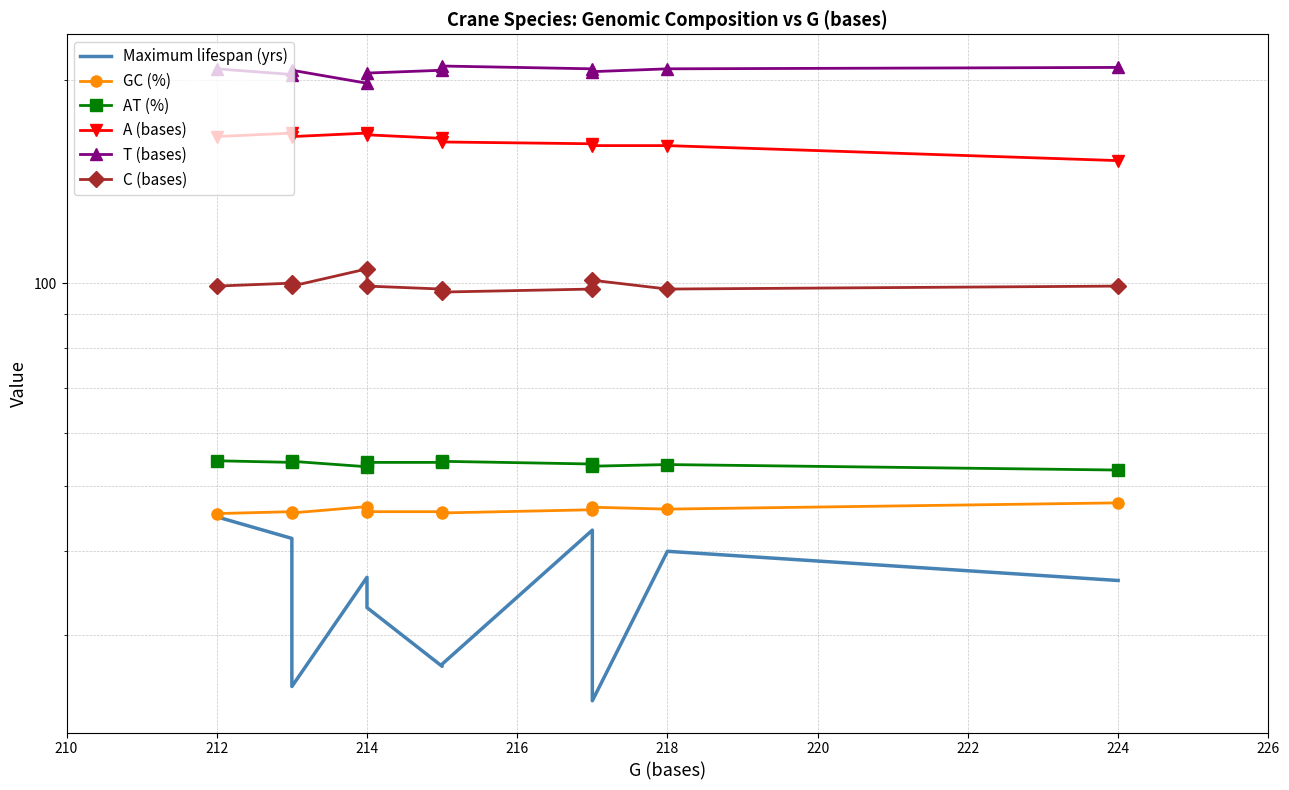

How many lines are shown in the chart?

6